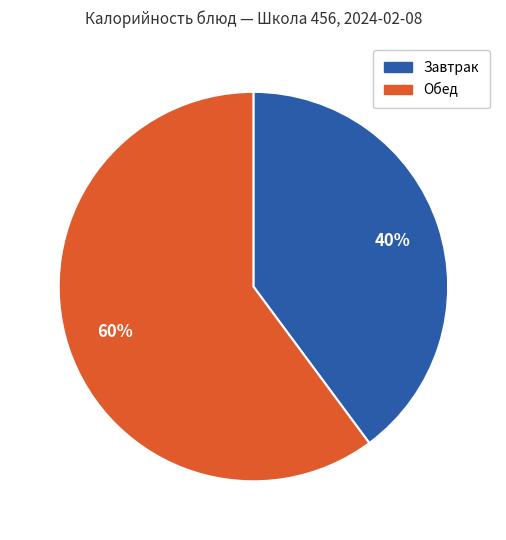

What is the smallest slice in the pie chart?

Завтрак